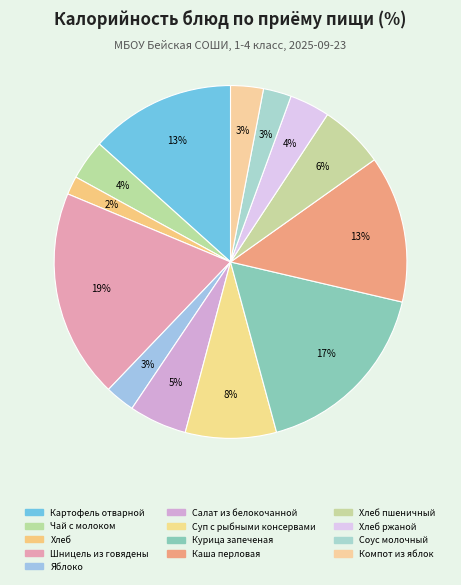

Which has a higher value, Суп с рыбными консервами or Курица запеченая?

Курица запеченая